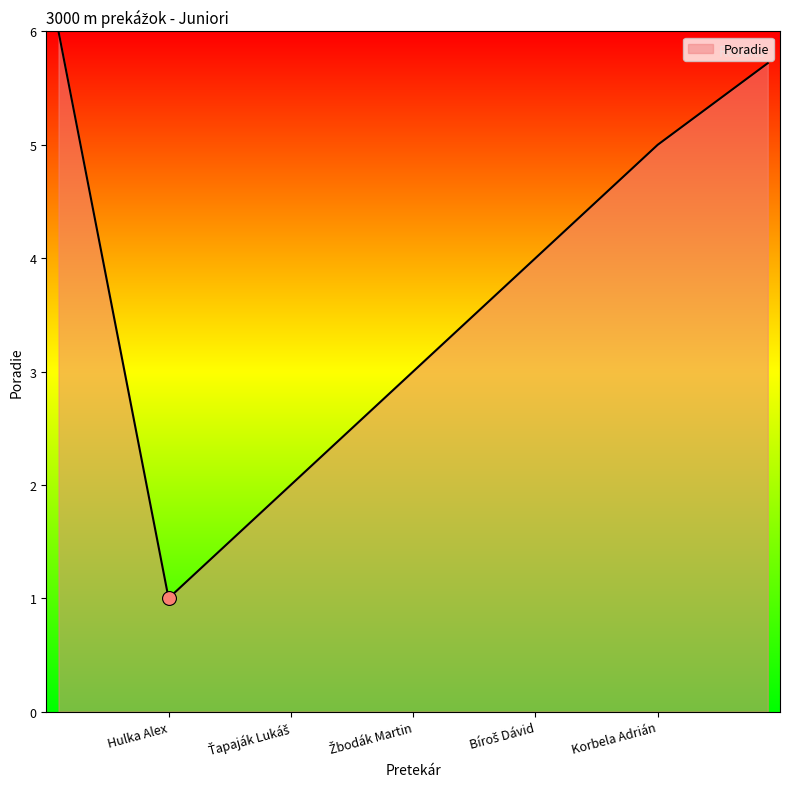

What is the ratio of the value at Hulka Alex to the value at Žbodák Martin?

0.3